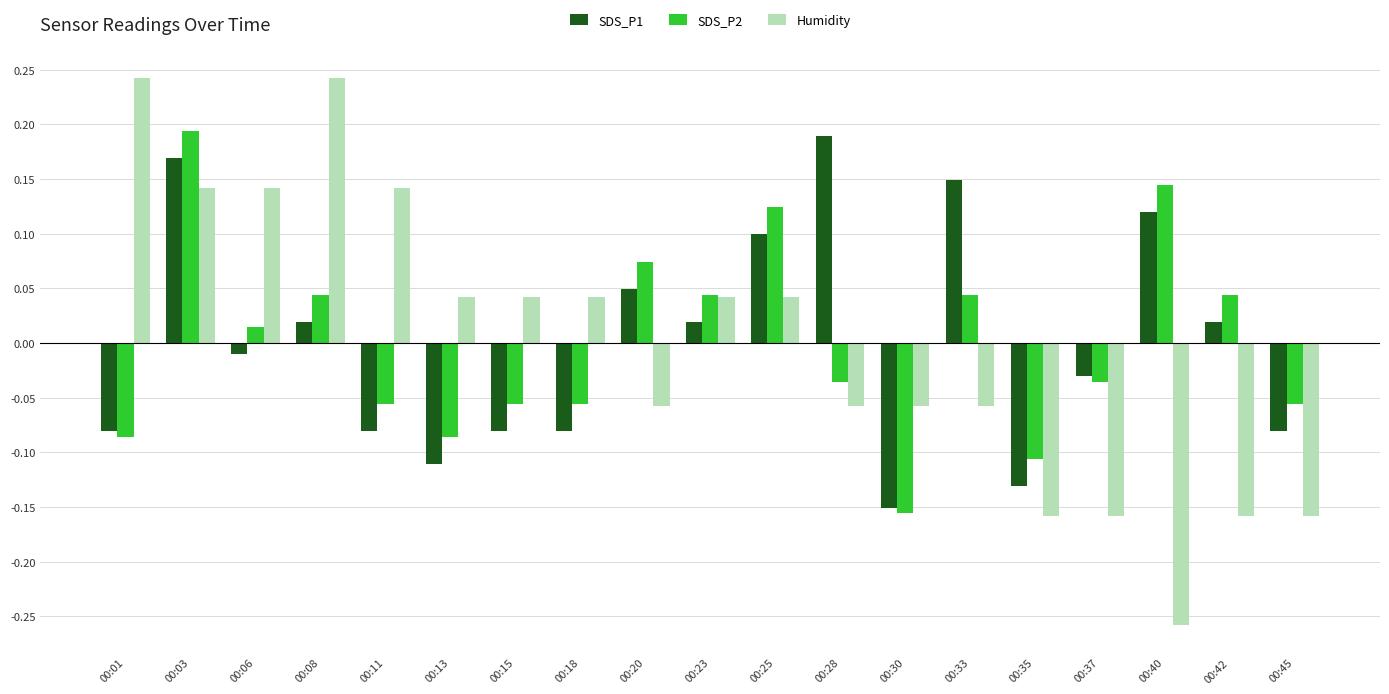

What are all the series names shown in the legend?

SDS_P1, SDS_P2, Humidity